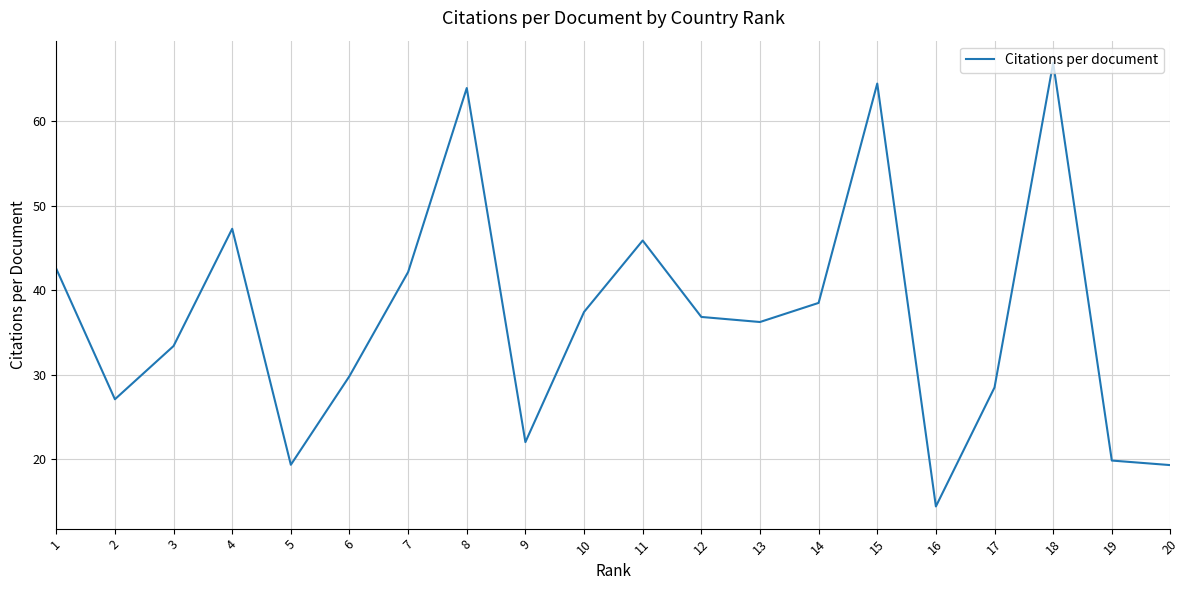

How many lines are shown in the chart?

1